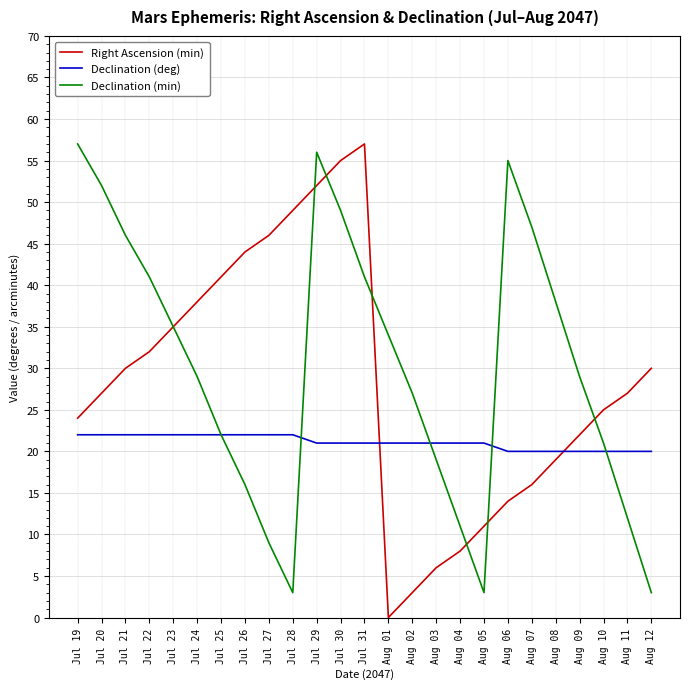

True or false: Declination (min) has more than 1 interior local peaks.

True